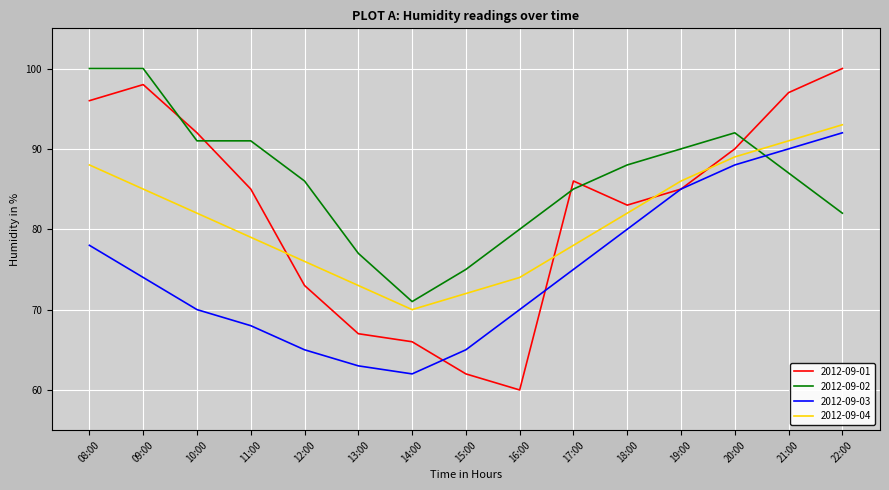

What is the total value across all series at 22:00?

367